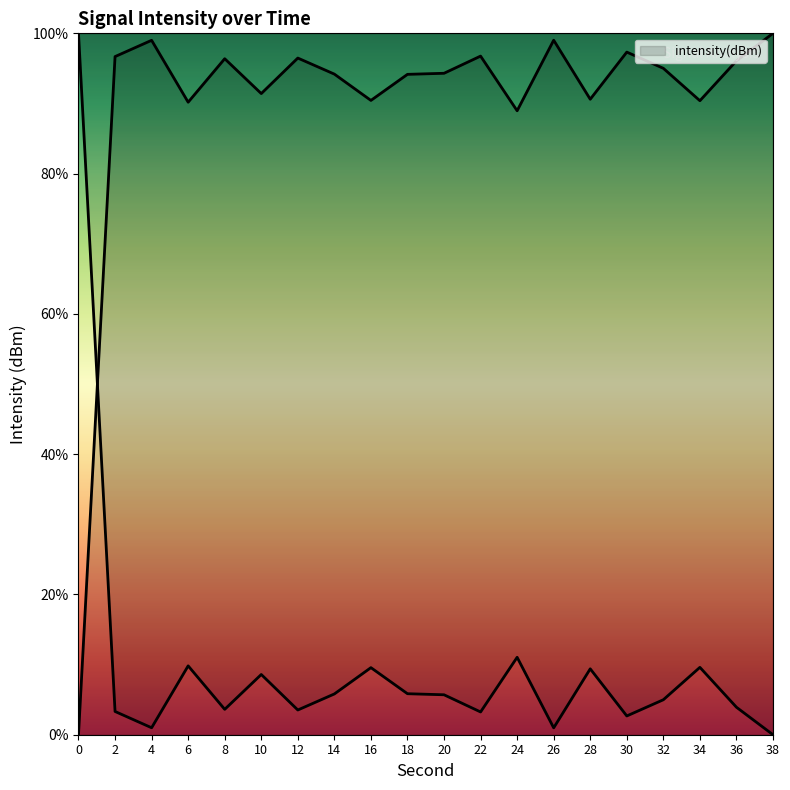

Where is the data nearest to the value 50?

24